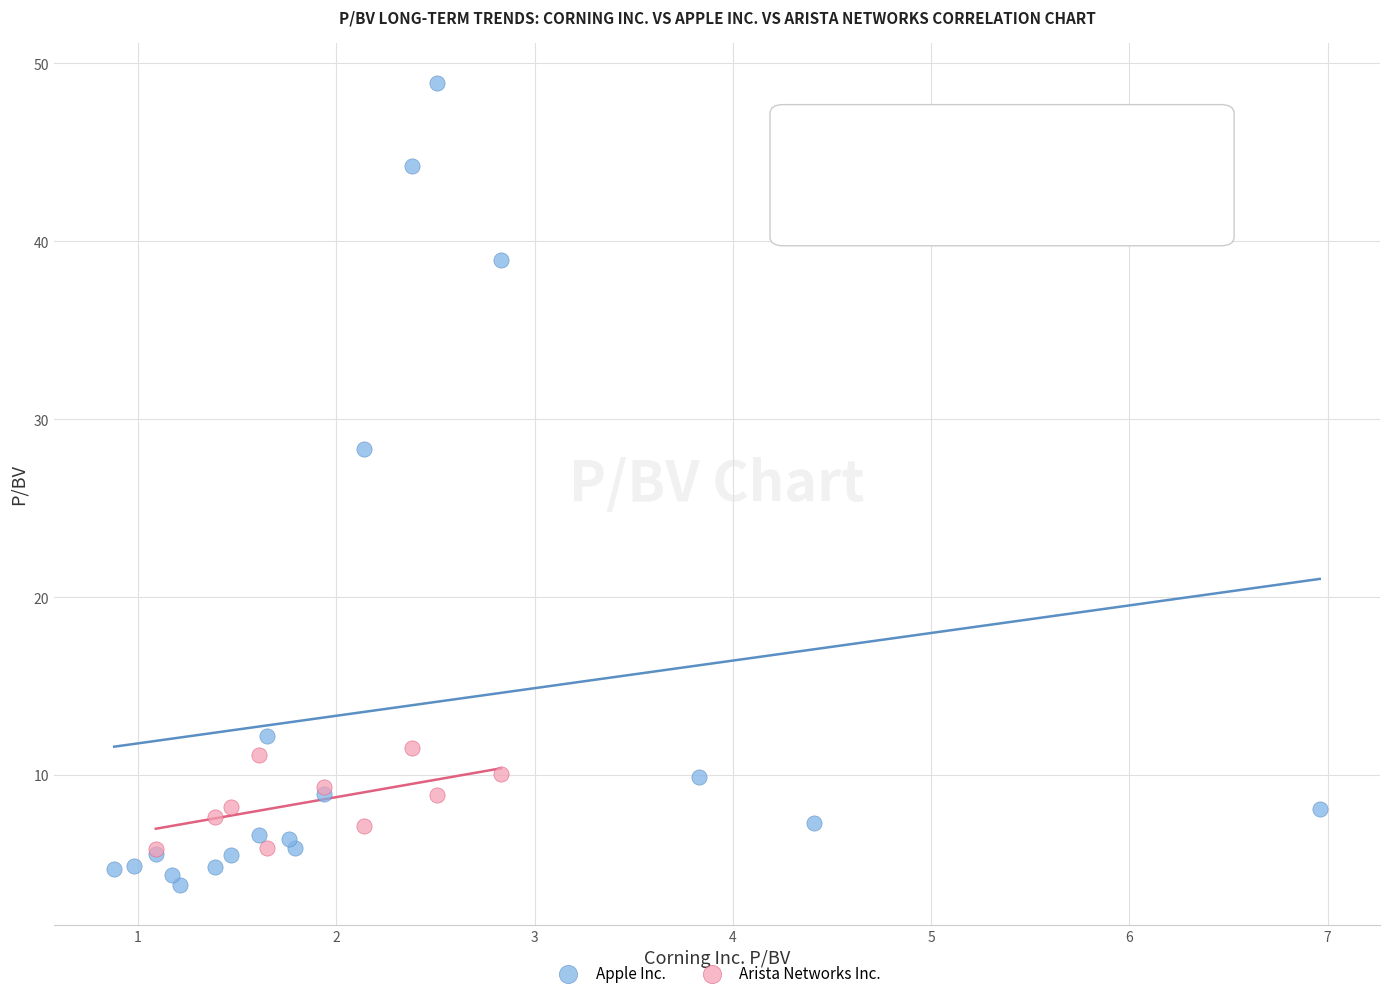

Which series has the widest spread of Y values?

Apple Inc.